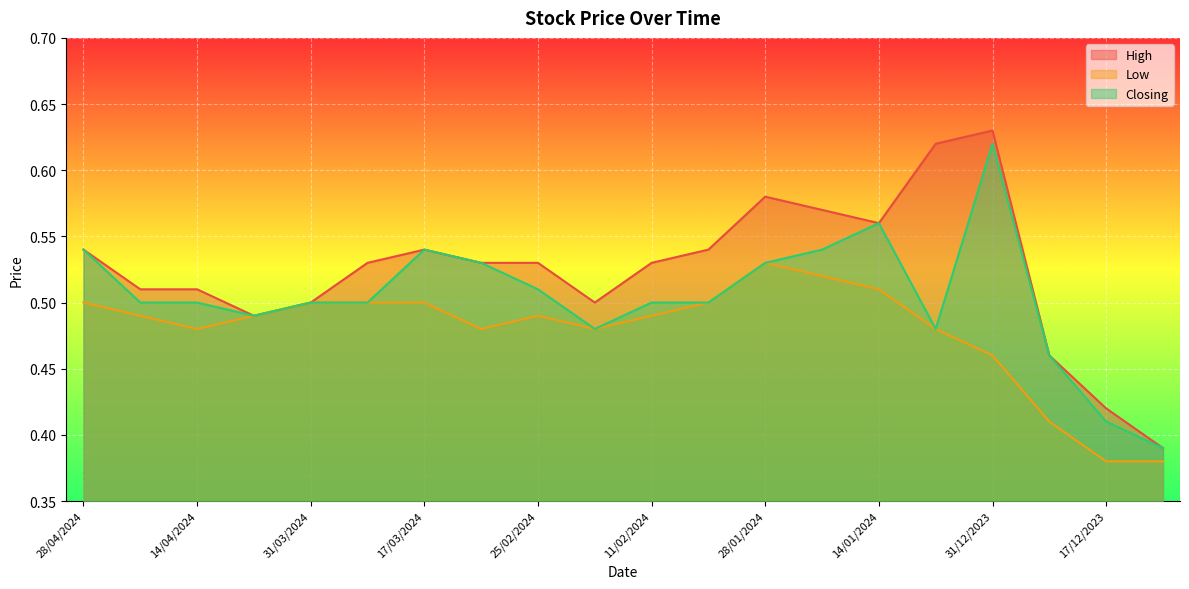

At 17/03/2024, list the series in order from smallest to largest.

Low, High, Closing